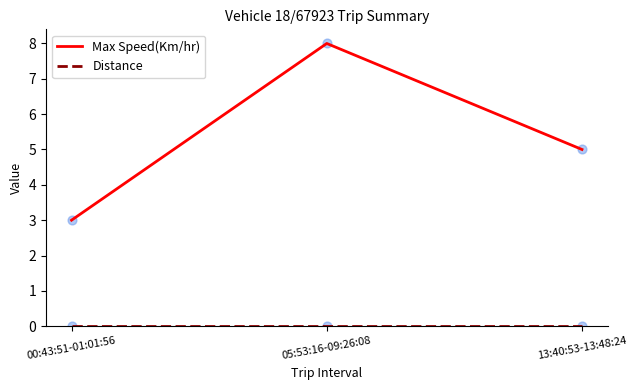

At how many categories does at least one series exceed 4?

2